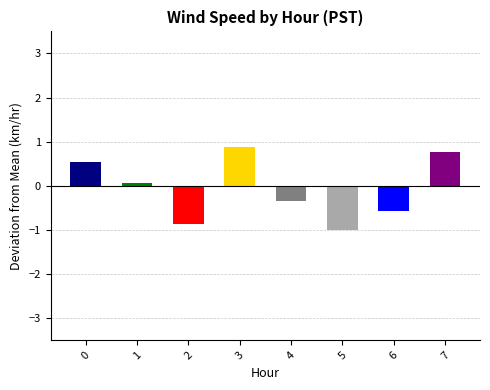

The value at 3 is 0.9. True or false?

True